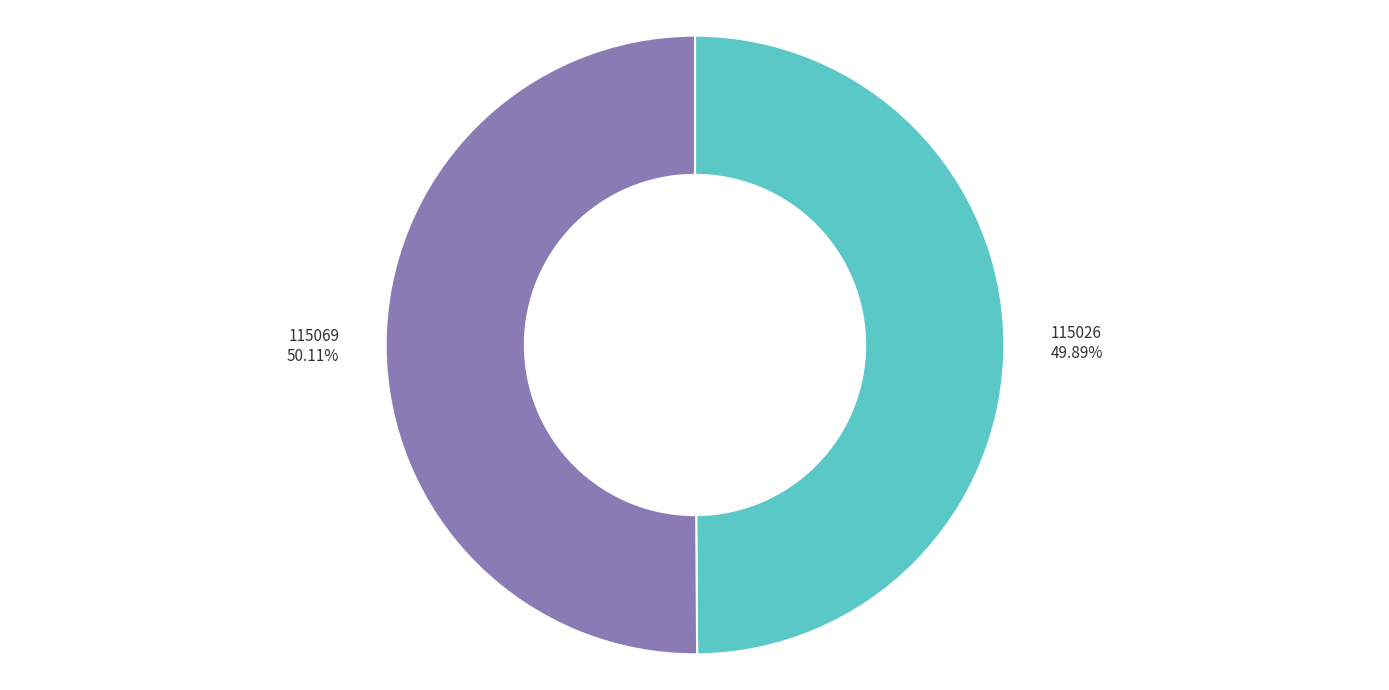

Is the sum of 115026 49.89% and 115069 50.11% greater than half?

Yes